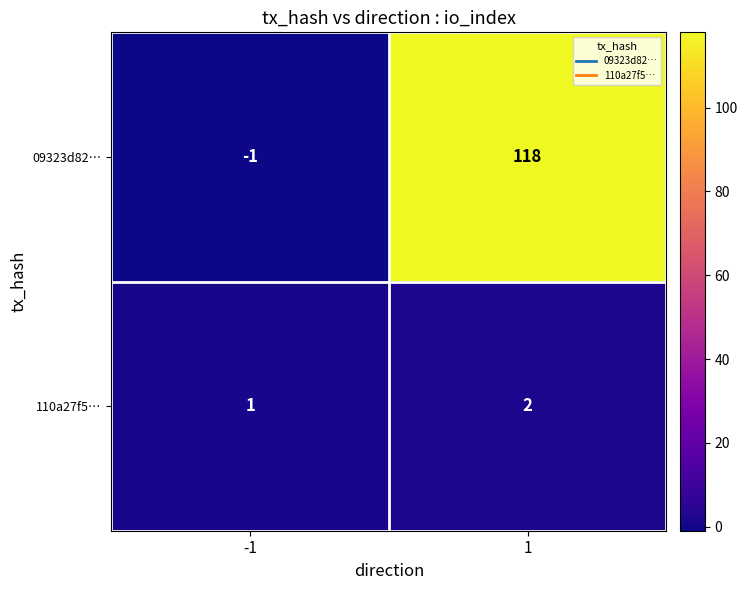

Reading left to right, transcribe all the data shown in this chart.

09323d82…: -1	118
110a27f5…: 1	2